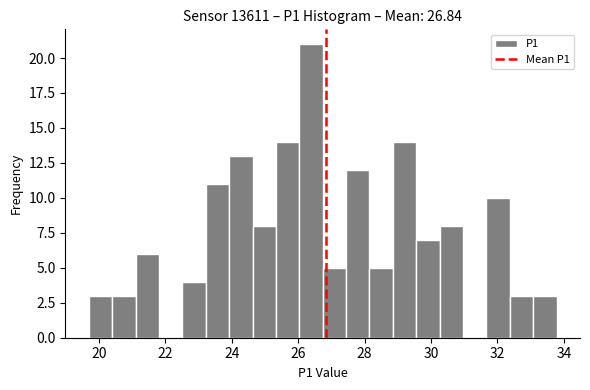

Around what value on the x-axis is the tallest bar? Give the approximate position of its centre, as read against the axis.

26.4